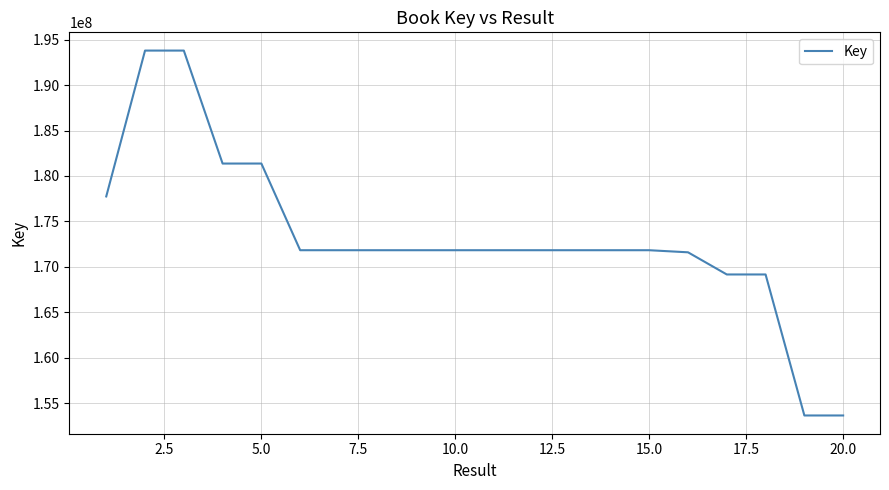

What is the minimum value shown in the chart?

153630503